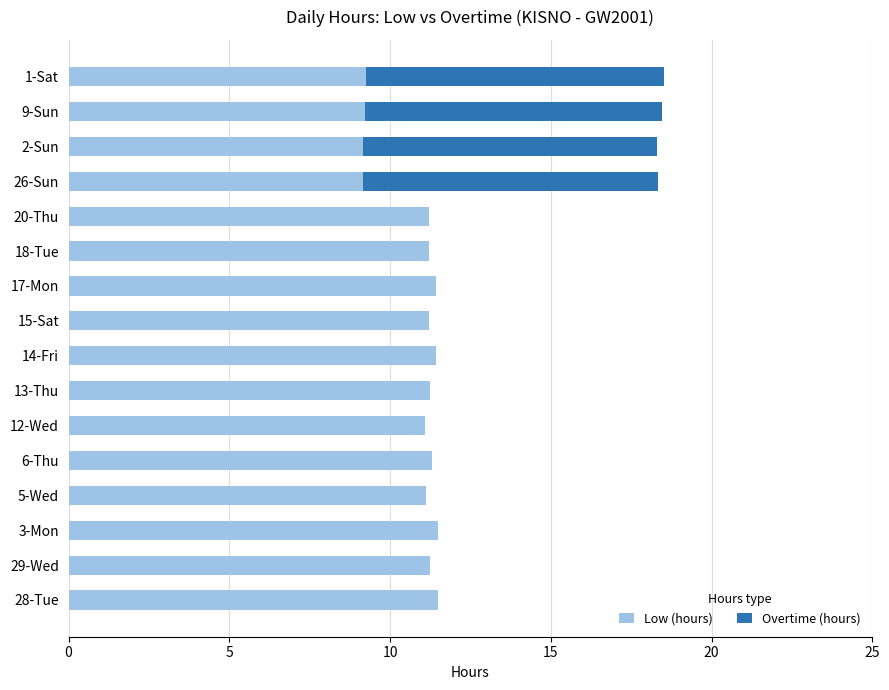

What is the sum of all Low (hours) values?

172.3